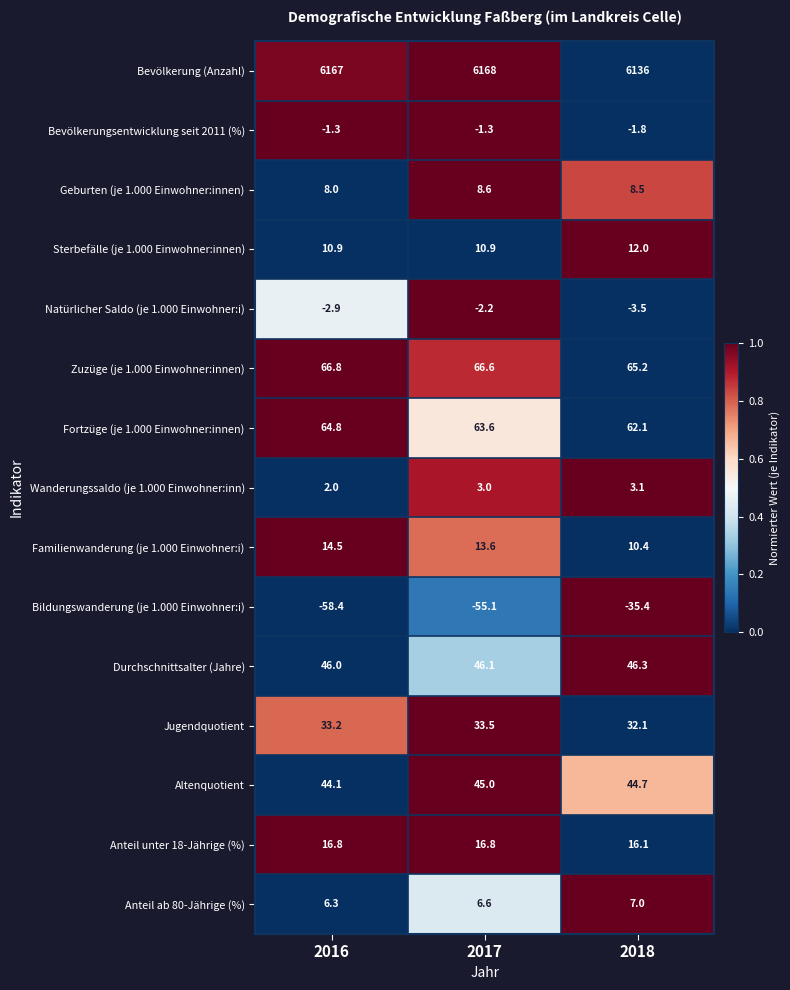

Where is Jugendquotient nearest to the value 32?

2018